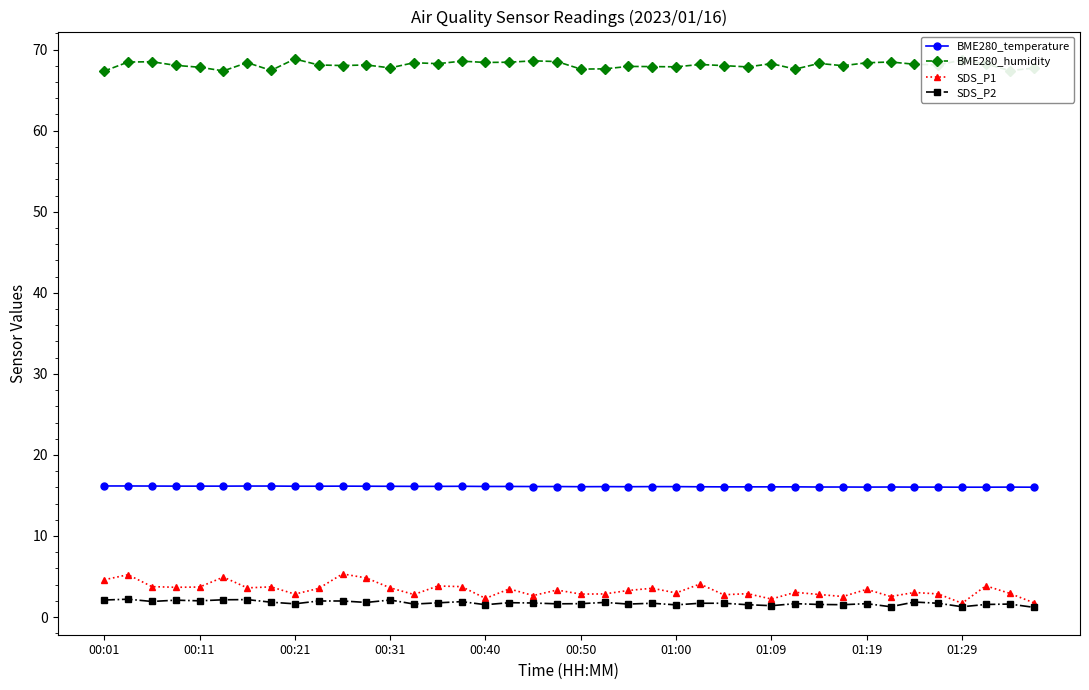

What is the value of the SDS_P1 point at the 6th from the left?

4.9